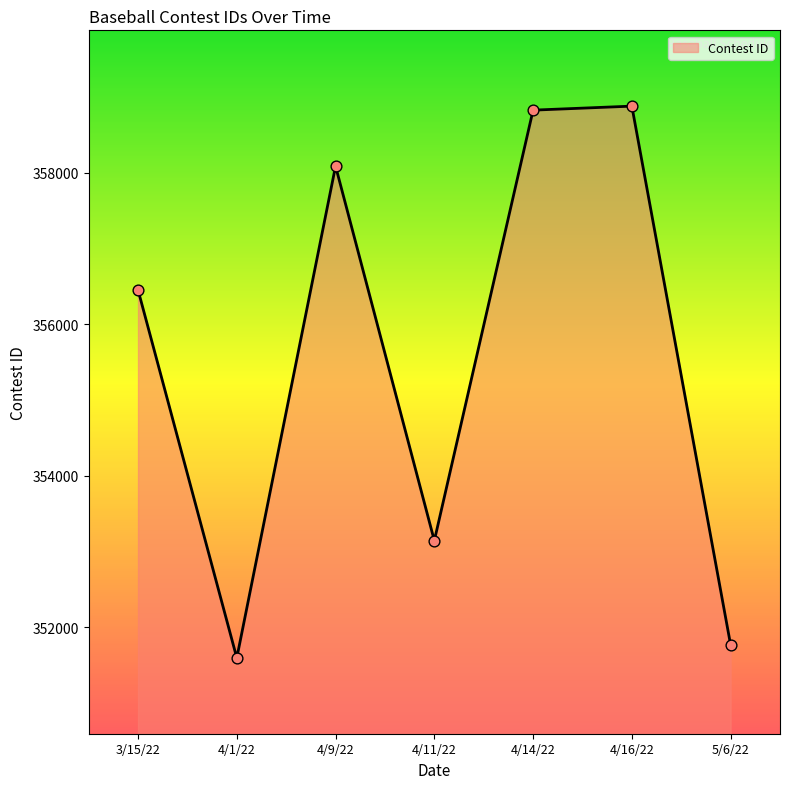

What is the ratio of the value at 3/15/22 to the value at 4/9/22?

1.0